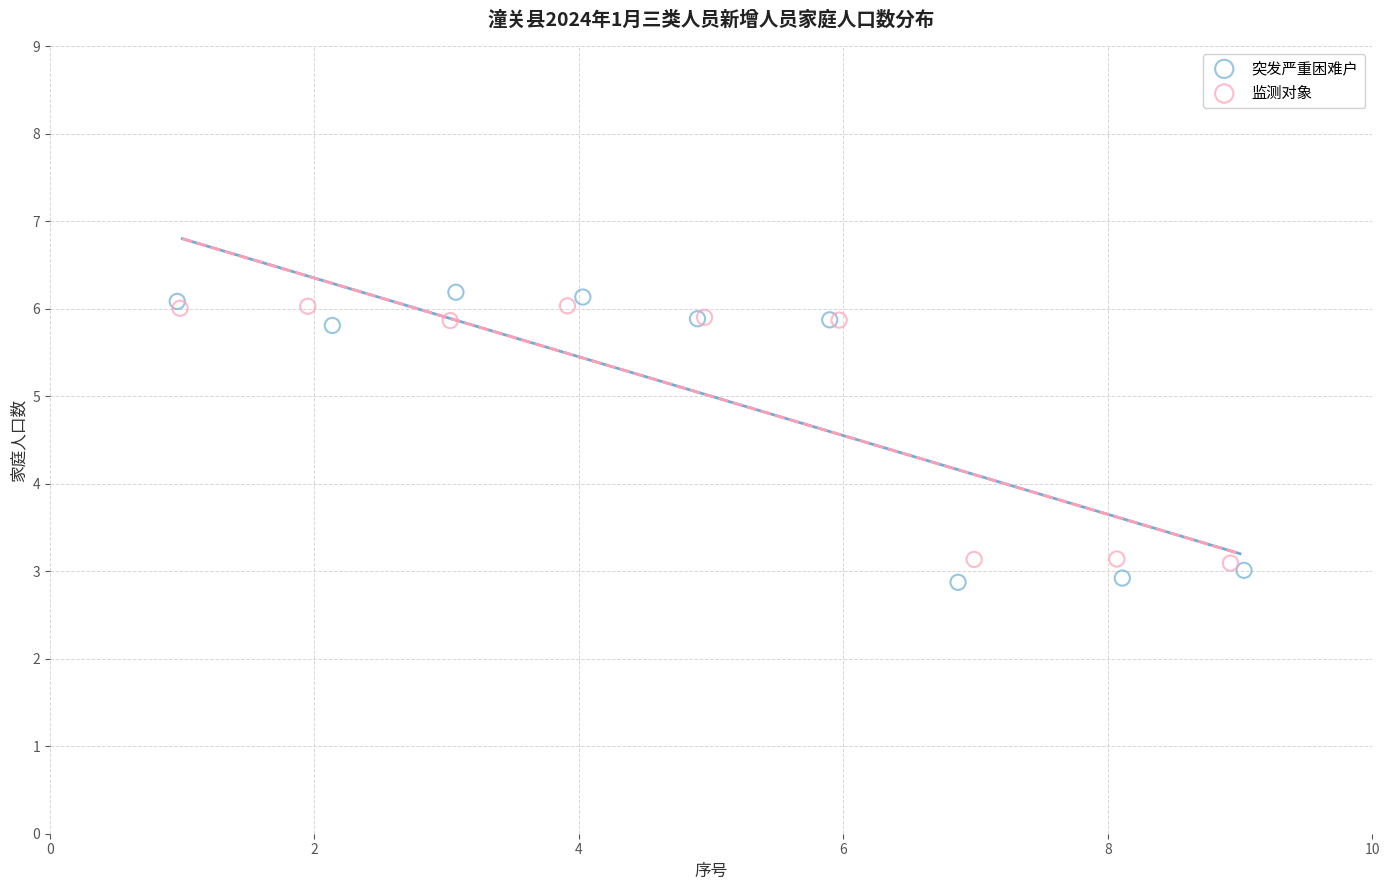

Which series has the widest spread of Y values?

突发严重困难户